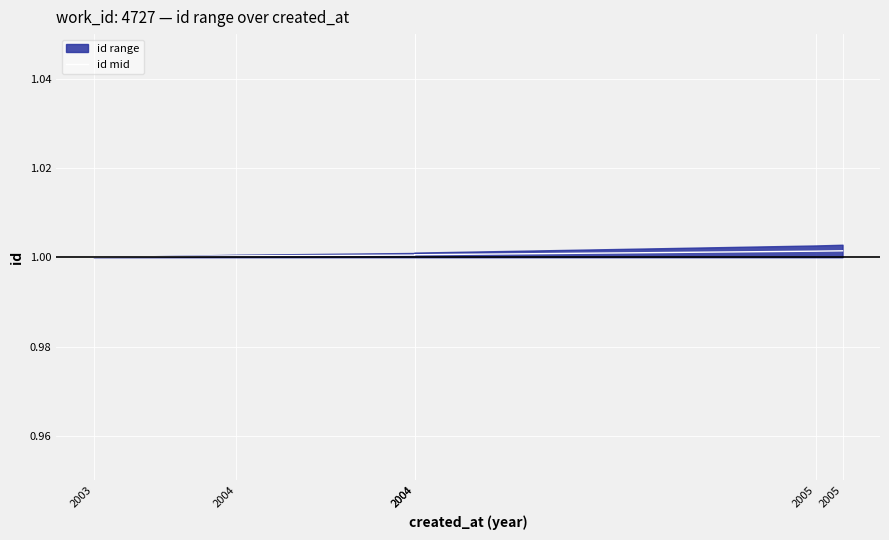

Reading left to right, transcribe all the data shown in this chart.

1.0	1.0	1.0	1.0	1.0	1.0